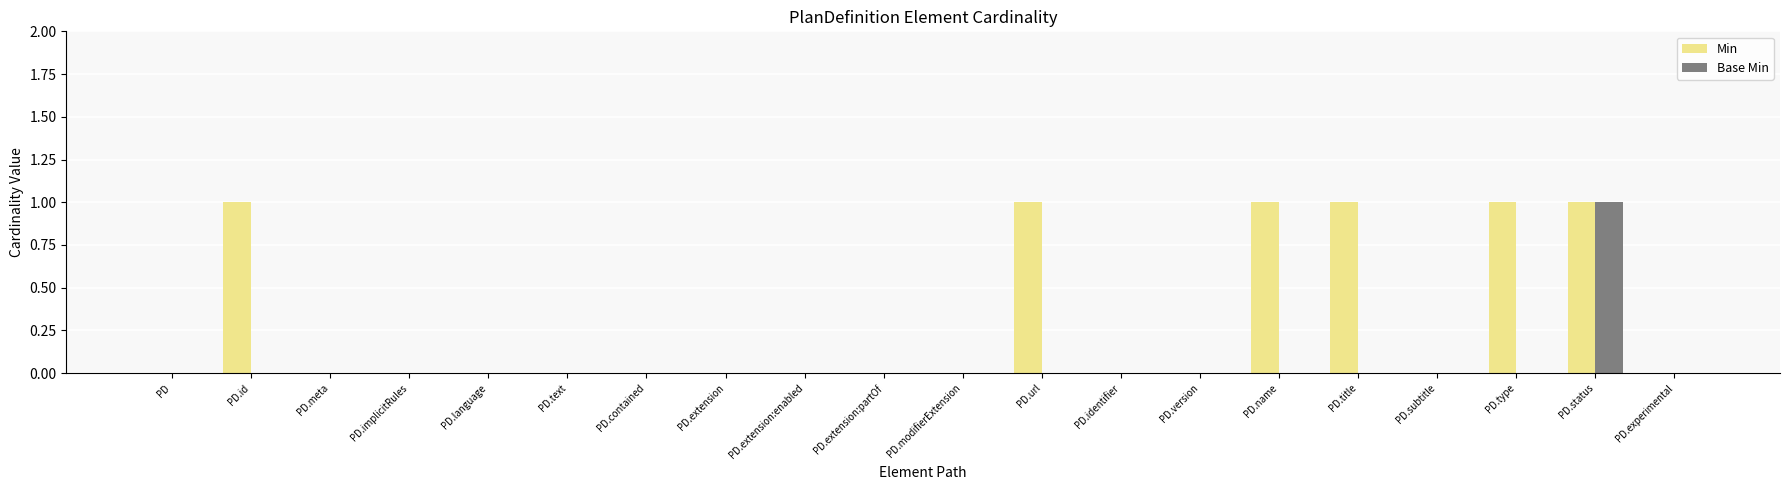

Count the Base Min values in the range 0 to 1.

20